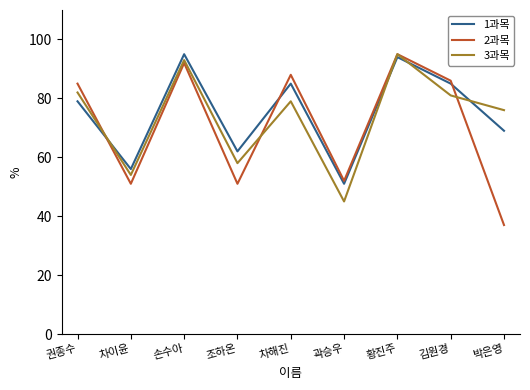

What is the greatest value displayed?

95